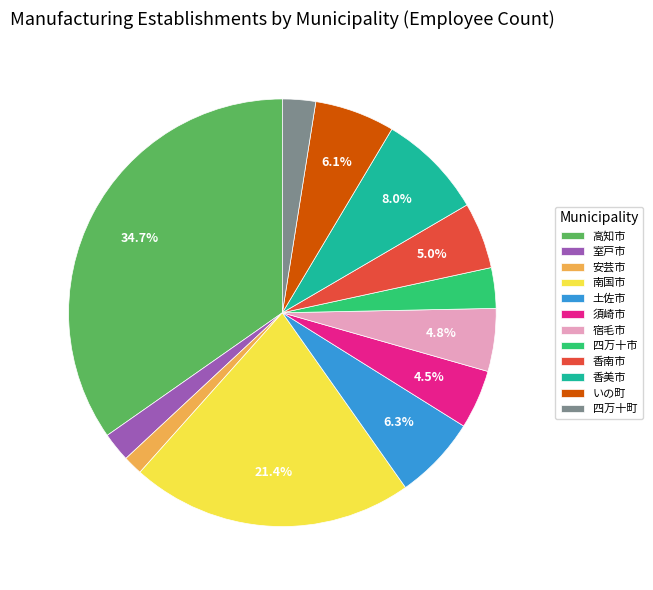

What is the ratio of the value at 安芸市 to the value at 須崎市?

0.3